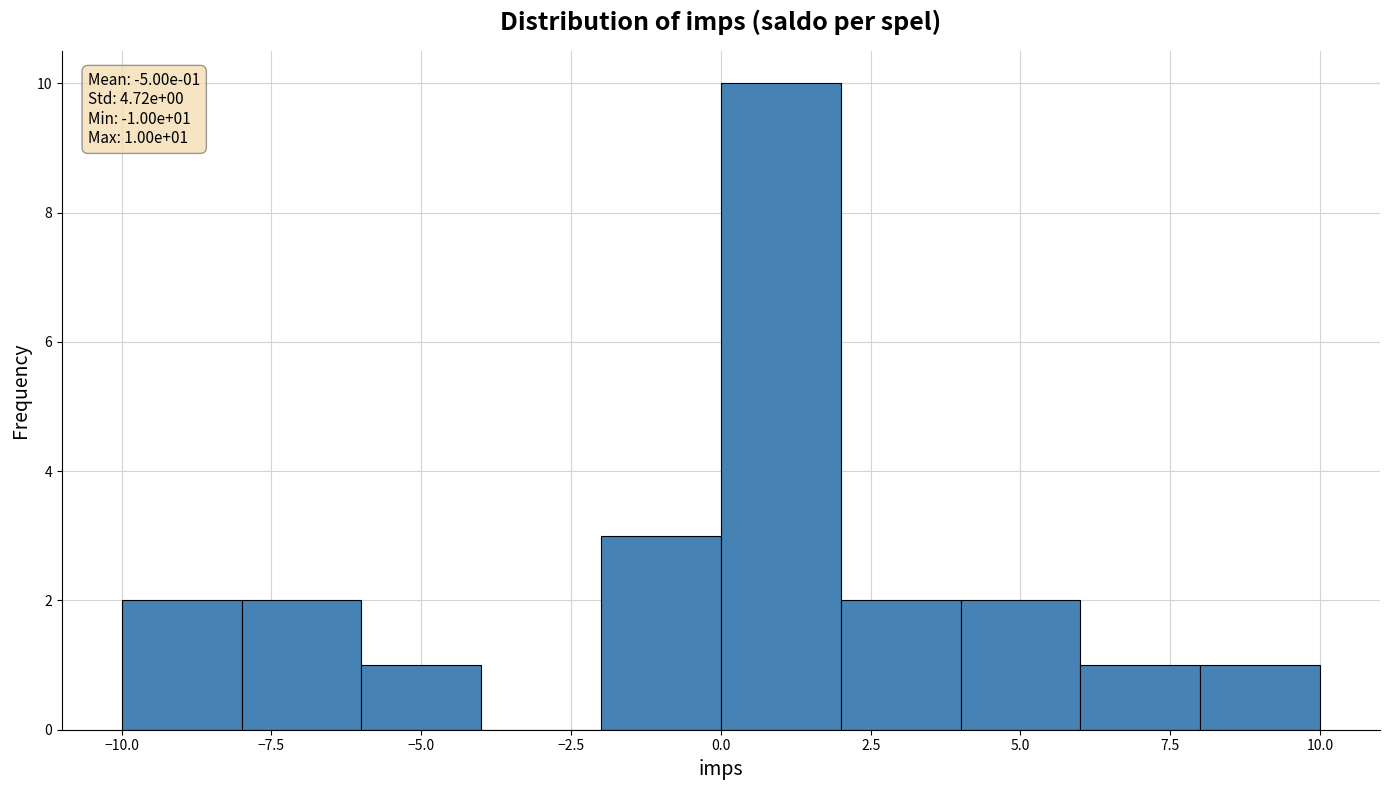

Which range on the x-axis has the tallest bar?

0 to 2